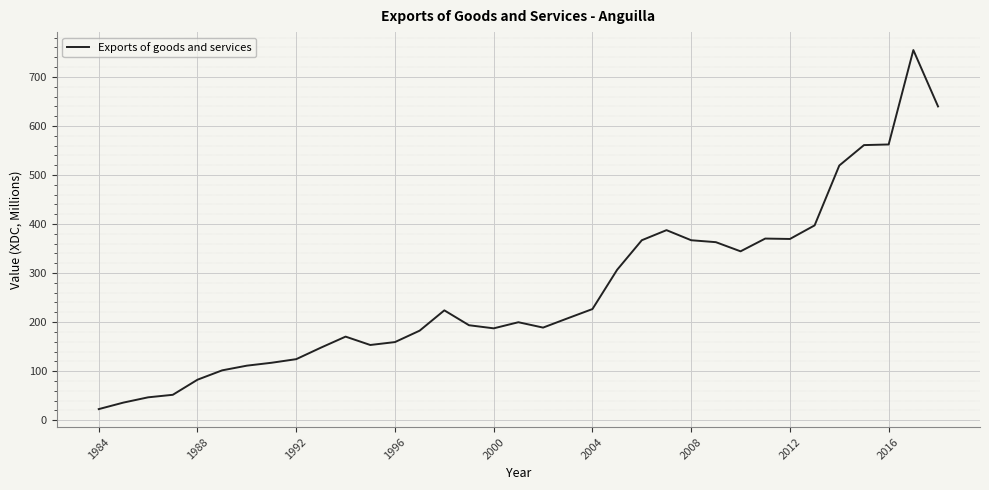

What is the maximum value shown in the chart?

754.7